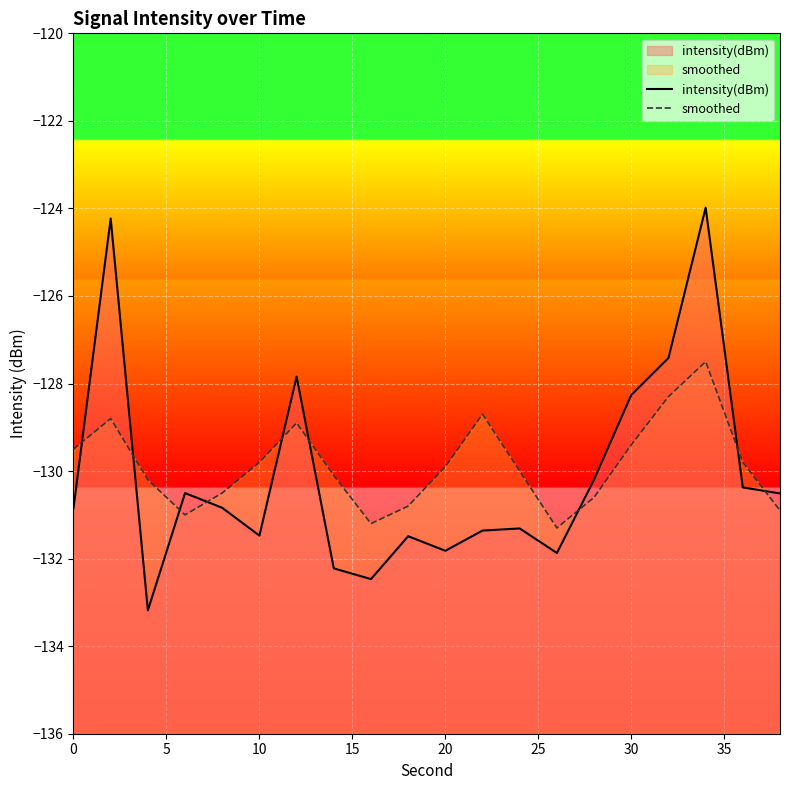

After their last crossing, which series has the higher values: smoothed or intensity(dBm)?

intensity(dBm)